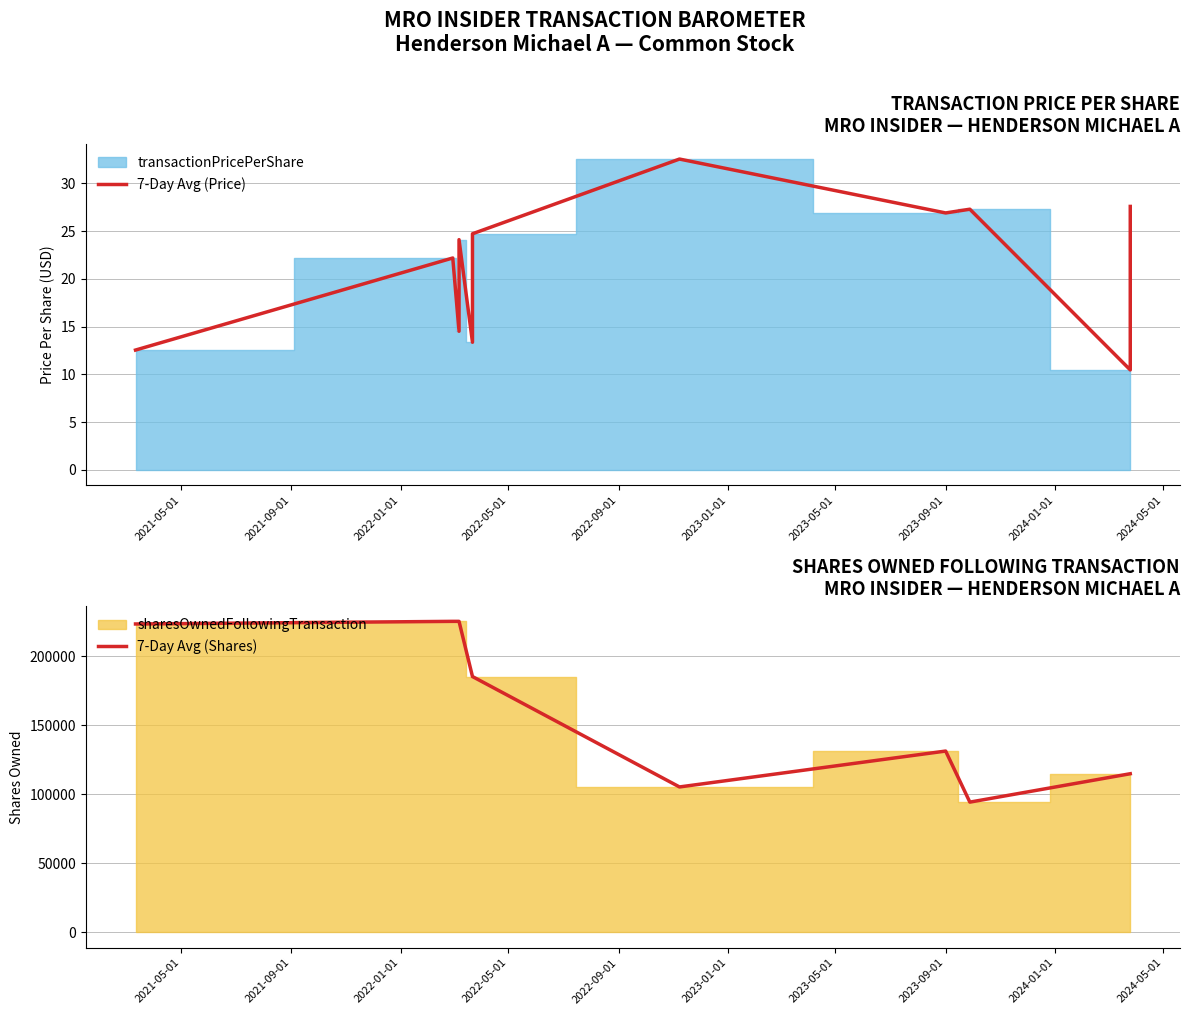

How many values in the 7-Day Avg (Shares) series exceed 185250?

4